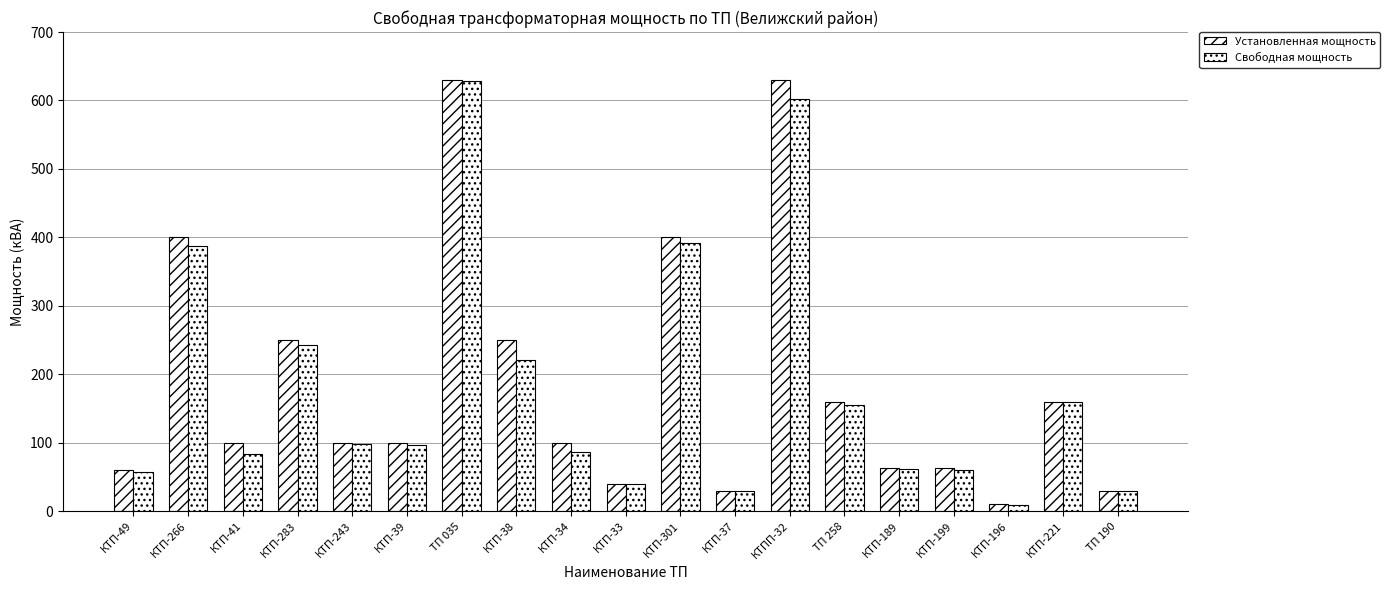

What is the label of the 4th bar from the right?

КТП-199